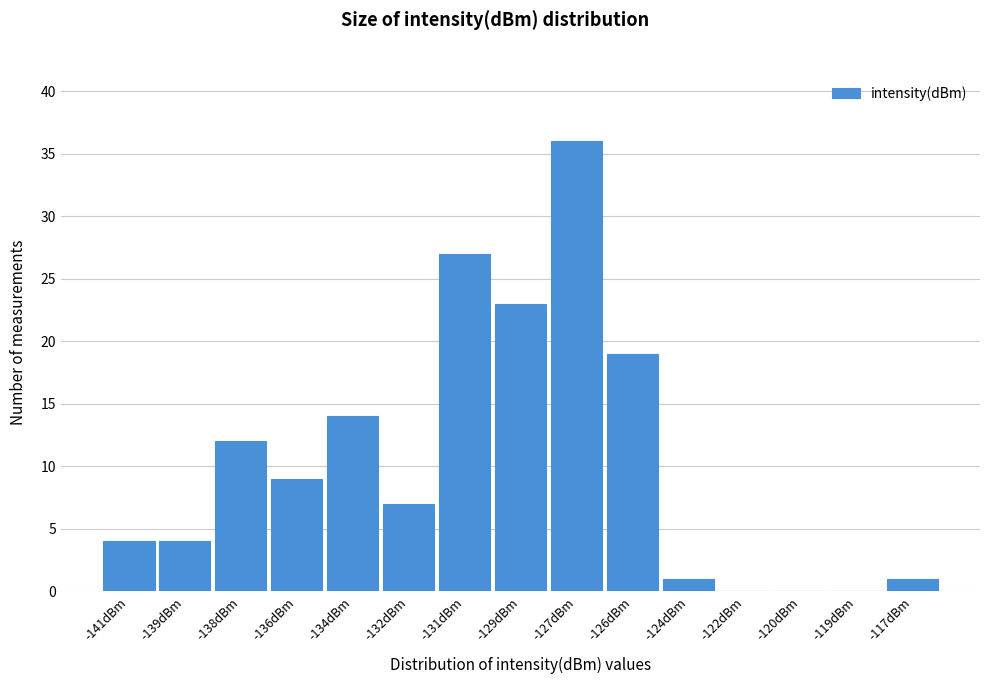

Reading left to right, what are all the values shown in this chart?

-141dBm=4	-139dBm=4	-138dBm=12	-136dBm=9	-134dBm=14	-132dBm=7	-131dBm=27	-129dBm=23	-127dBm=36	-126dBm=19	-124dBm=1	-122dBm=0	-120dBm=0	-119dBm=0	-117dBm=1